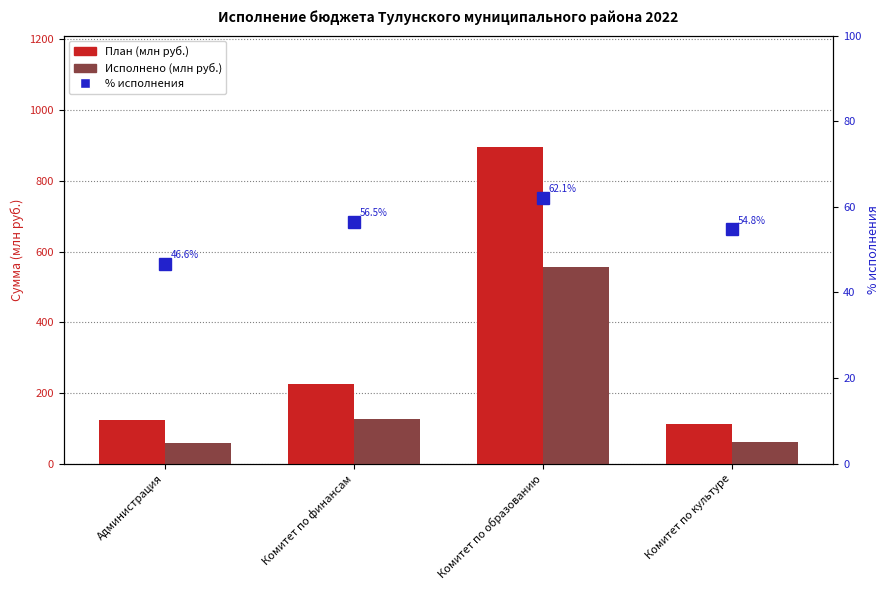

What is the average value of the Исполнено (млн руб.) series?

200.8